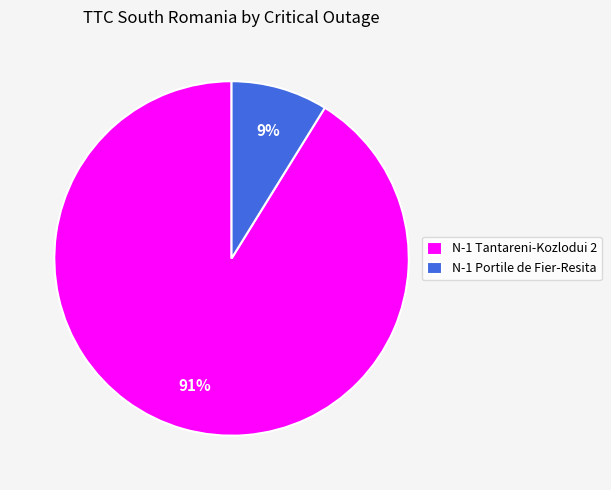

To the nearest percent, what percentage of the pie is N-1 Portile de Fier-Resita?

9%